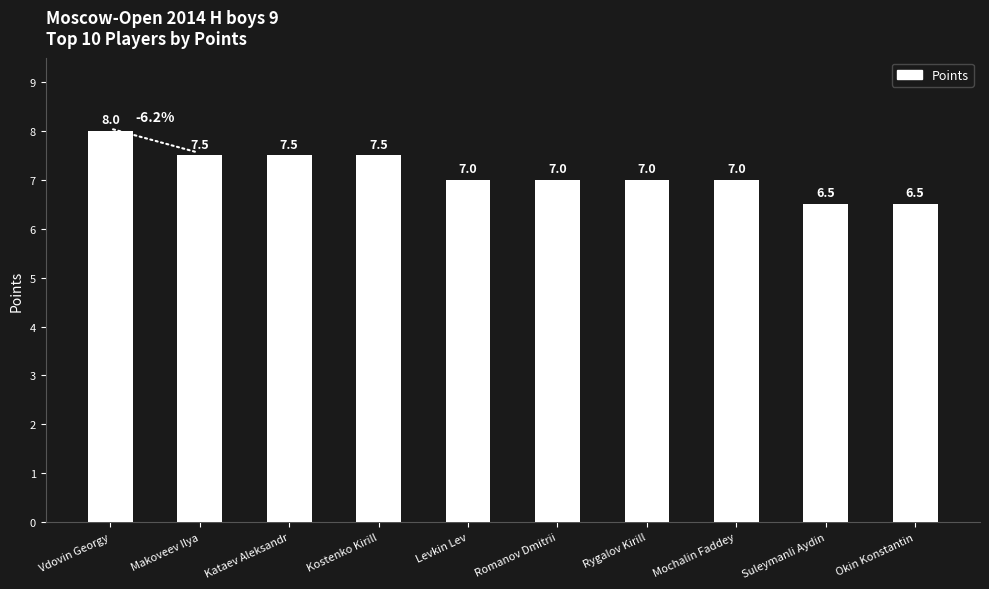

What is the difference between the maximum and minimum values?

1.5